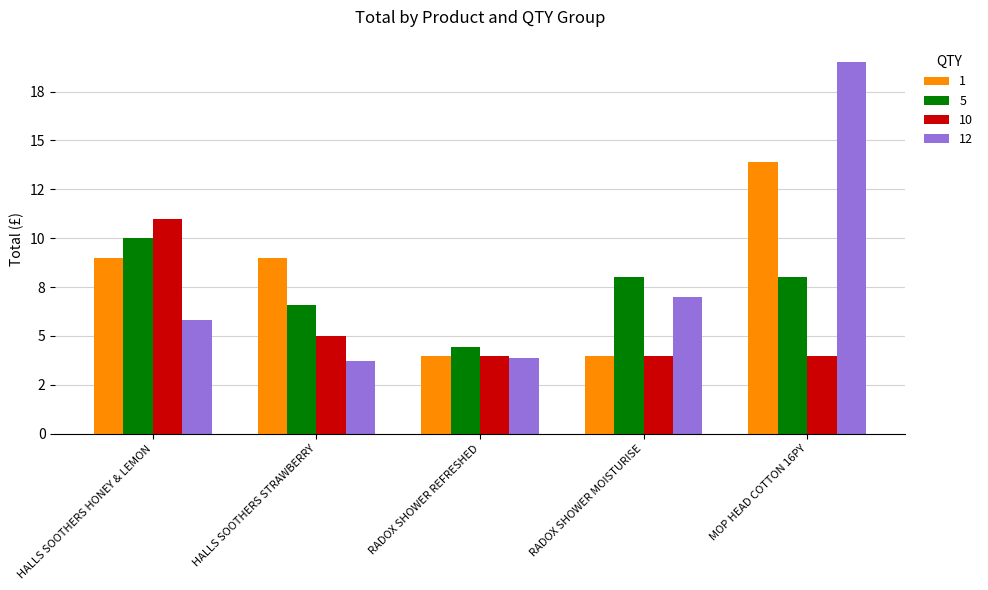

What is the label of the 5th bar from the left?

MOP HEAD COTTON 16PY